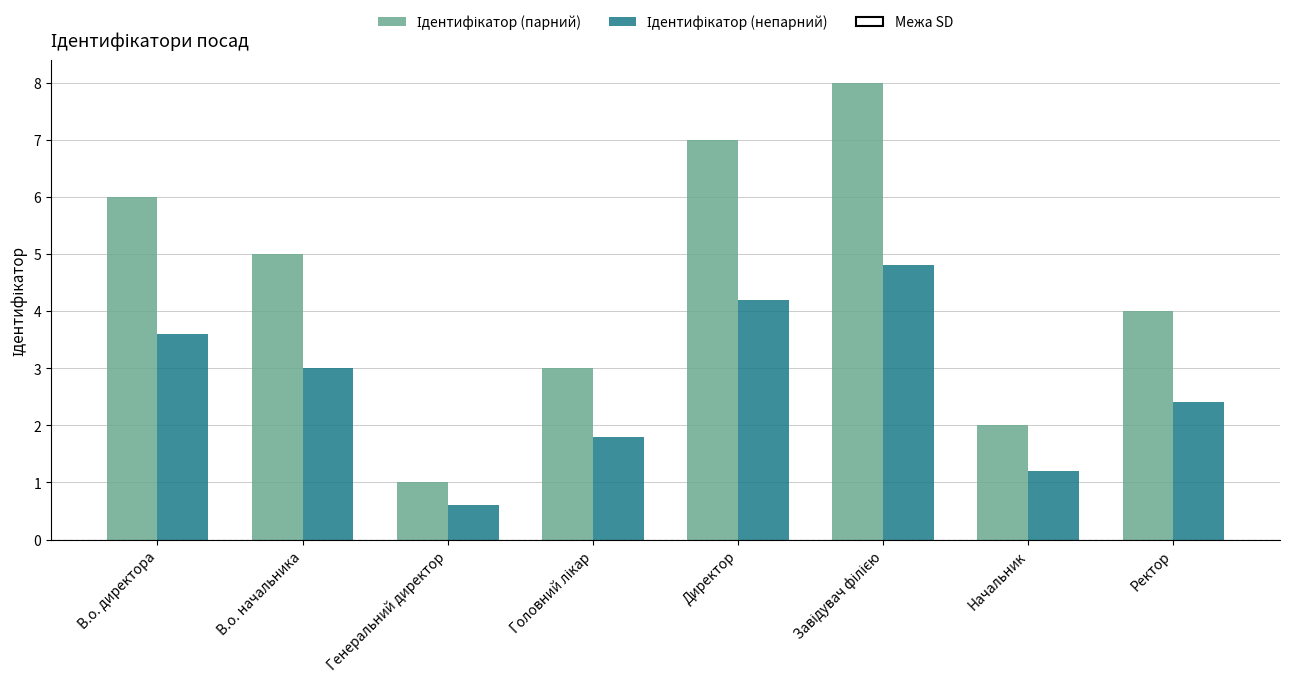

What is the minimum value shown in the chart?

0.6